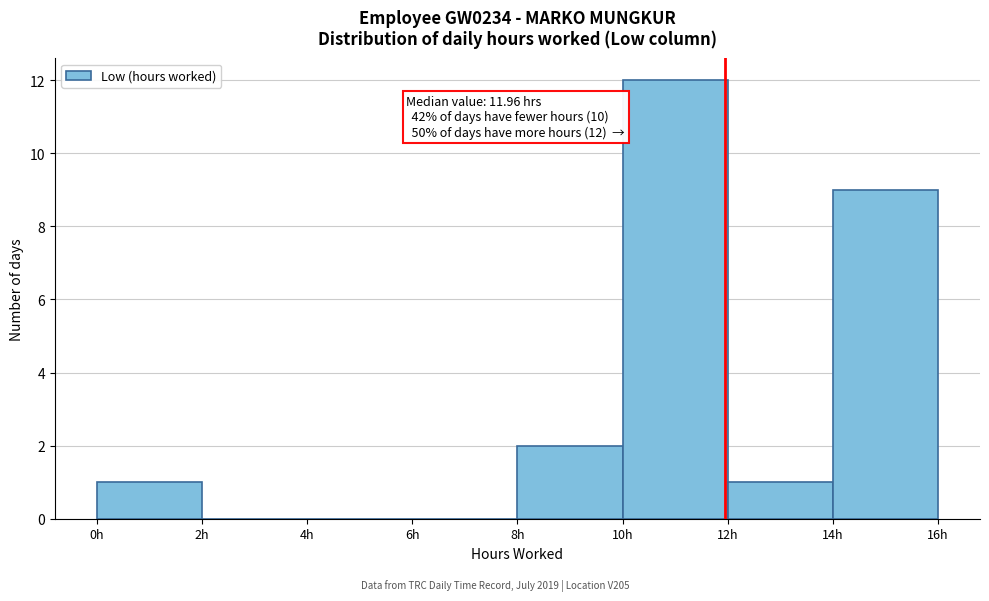

Which range on the x-axis has the tallest bar?

10 to 12